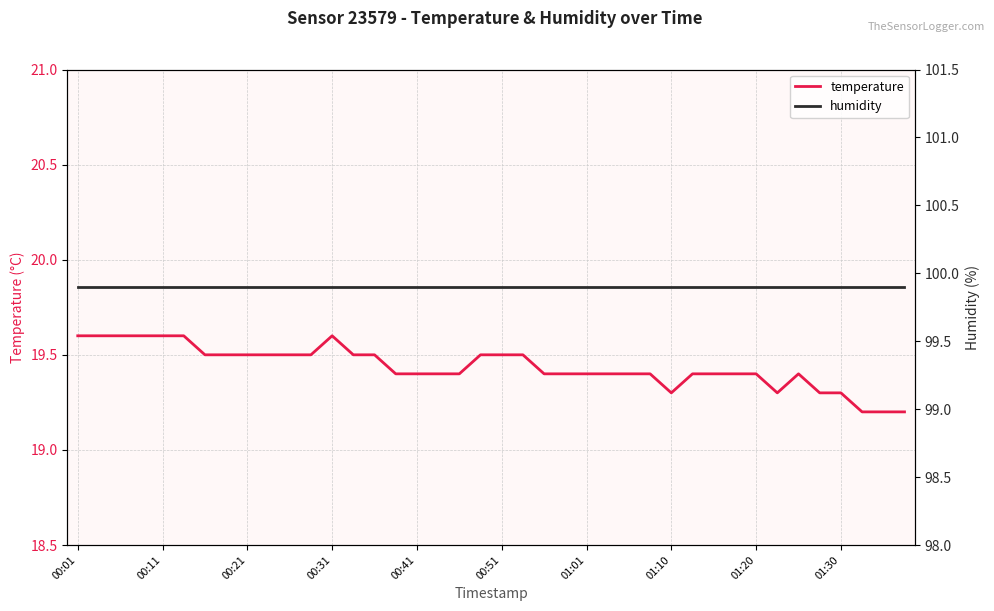

The value of temperature at 19 is 19.5. True or false?

True